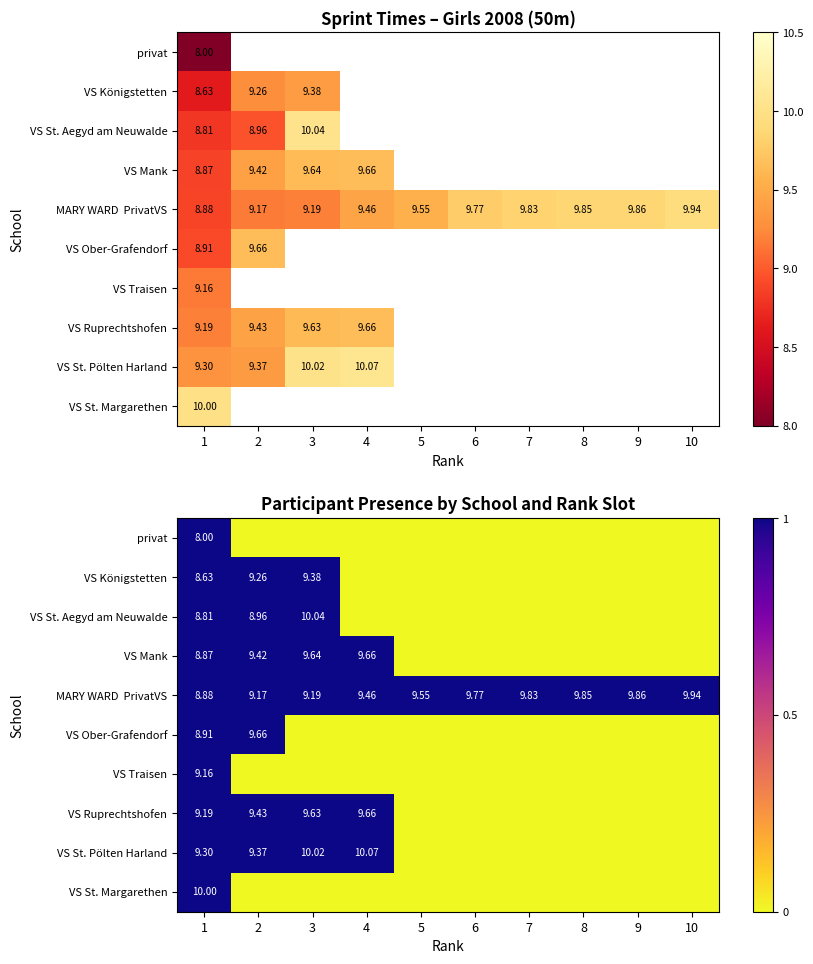

At 4, list the series in order from largest to smallest.

VS Mank, MARY WARD PrivatVS, VS Ruprechtshofen, VS St. Pölten Harland, privat, VS Königstetten, VS St. Aegyd am Neuwalde, VS Ober-Grafendorf, VS Traisen, VS St. Margarethen